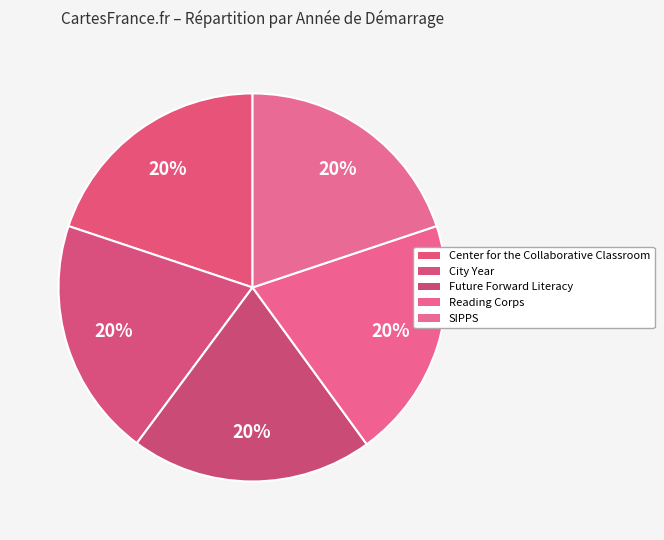

How many segments does this pie chart have?

5